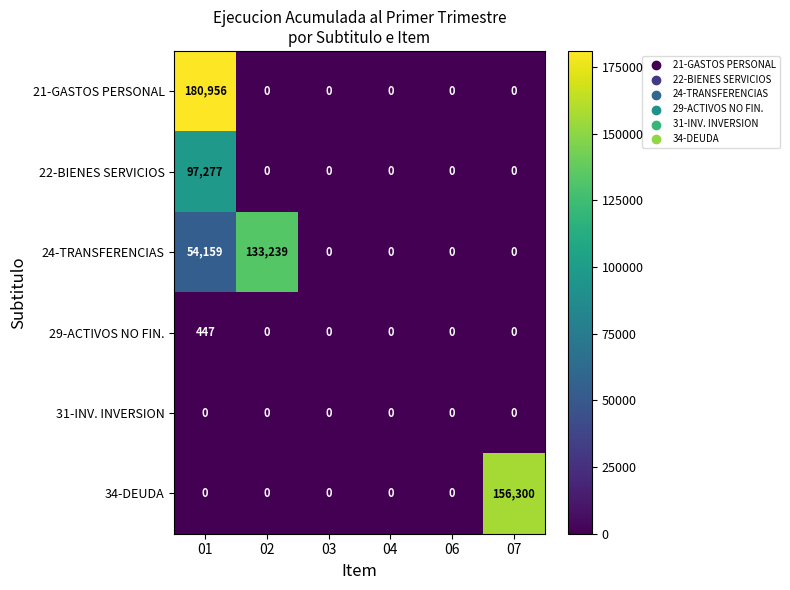

What is the sum of all 22-BIENES SERVICIOS values?

97277